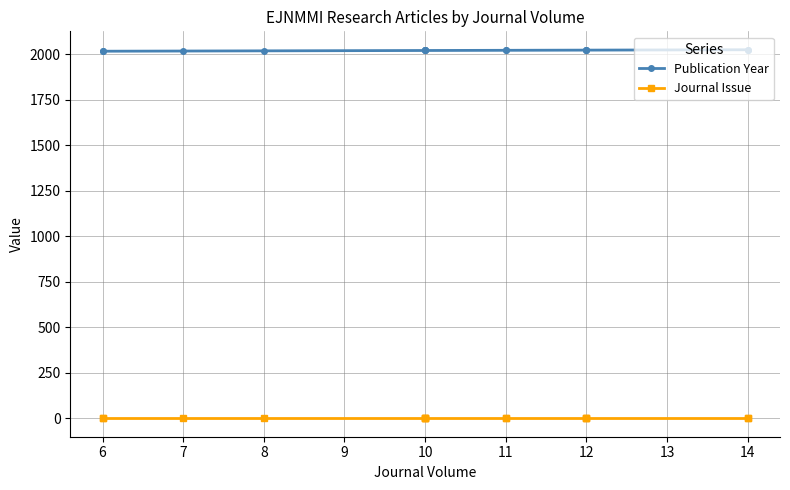

List the series in order of their overall mean, highest first.

Publication Year, Journal Issue